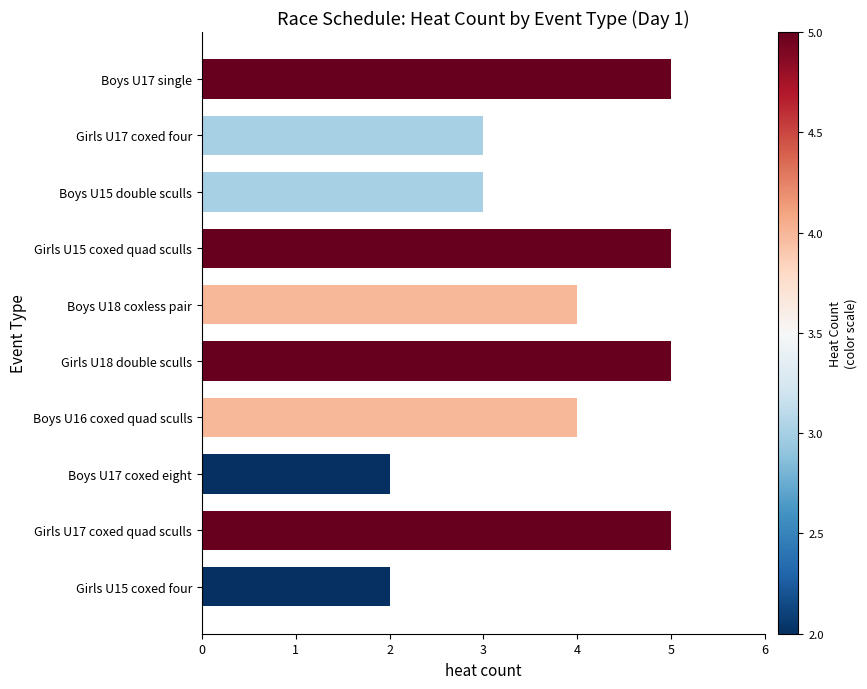

Reading top to bottom, what are all the values shown in this chart?

Boys U17 single=5	Girls U17 coxed four=3	Boys U15 double sculls=3	Girls U15 coxed quad sculls=5	Boys U18 coxless pair=4	Girls U18 double sculls=5	Boys U16 coxed quad sculls=4	Boys U17 coxed eight=2	Girls U17 coxed quad sculls=5	Girls U15 coxed four=2